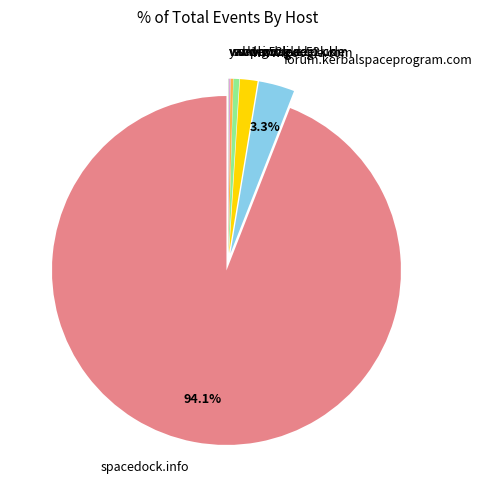

Which slice is the largest?

spacedock.info